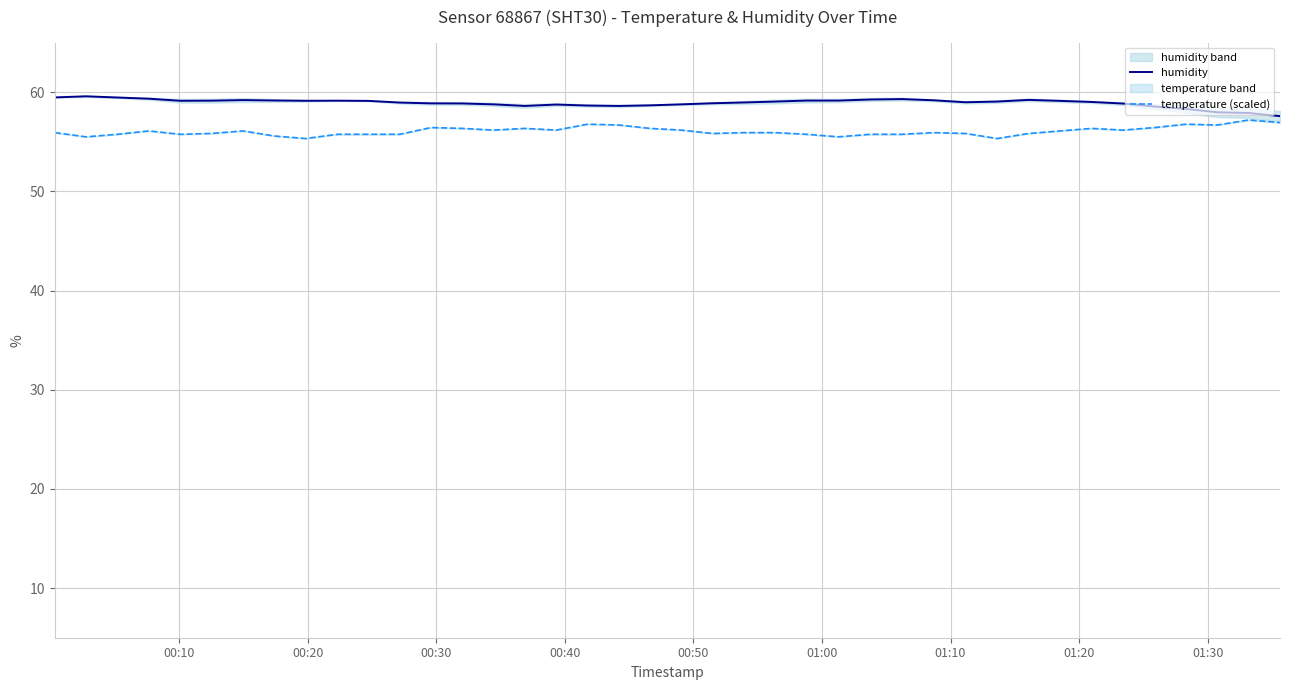

What is the average value of the temperature (scaled) series?

56.1